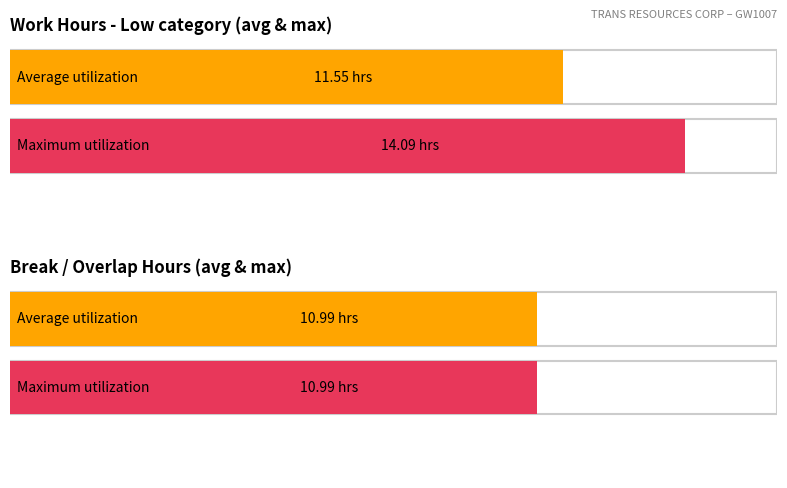

What is the sum of all Break Total values?

11.0